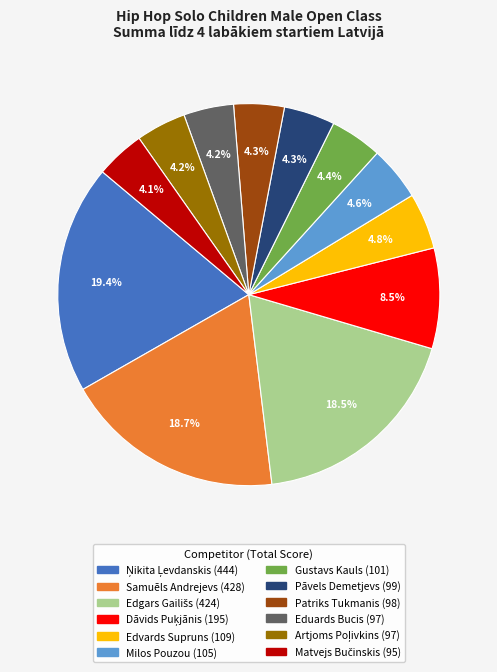

Is there any slice that represents more than half of the pie?

No